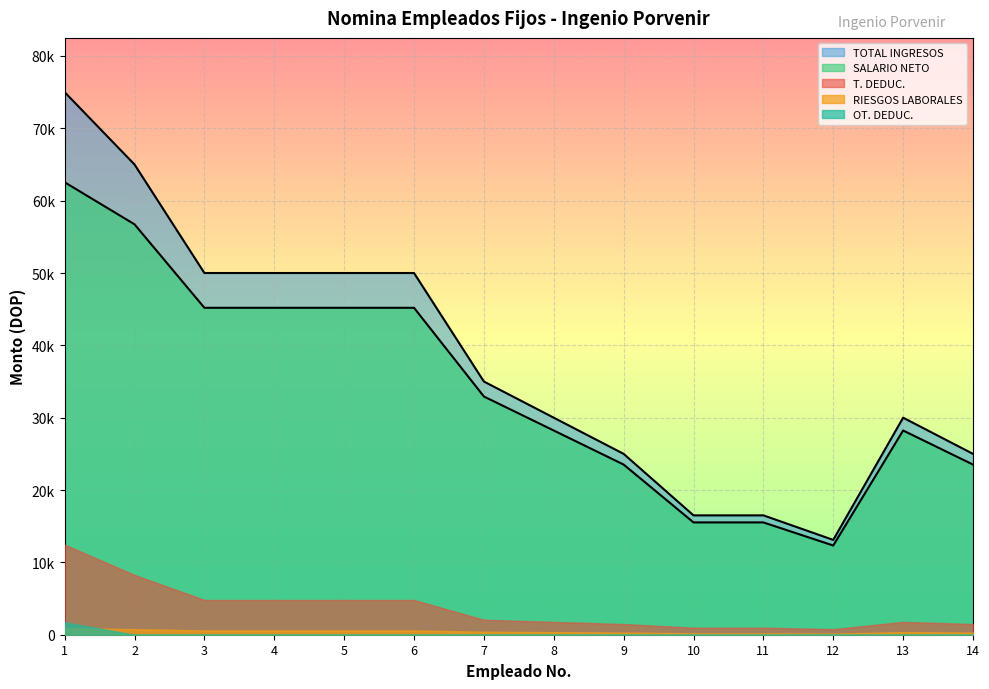

True or false: OT. DEDUC. has a value of -516.7 at 2.

False